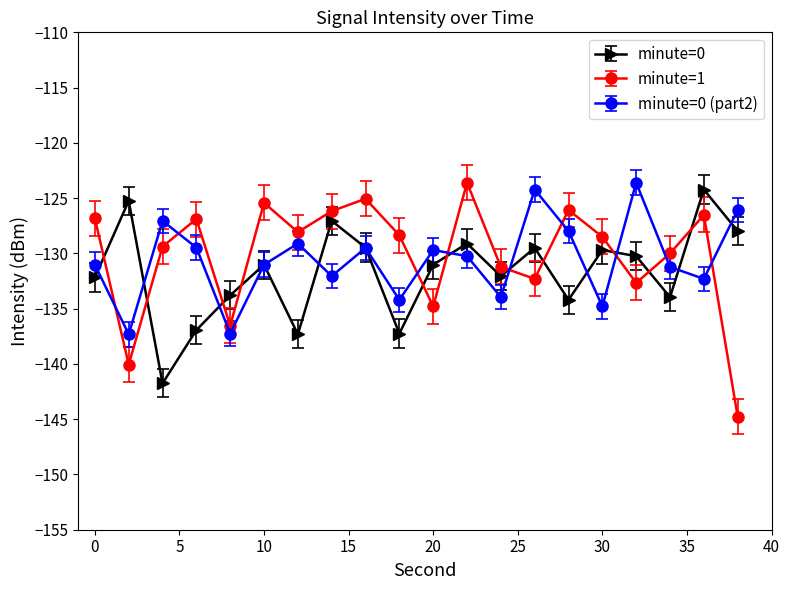

Which series has the widest spread of values?

minute=1